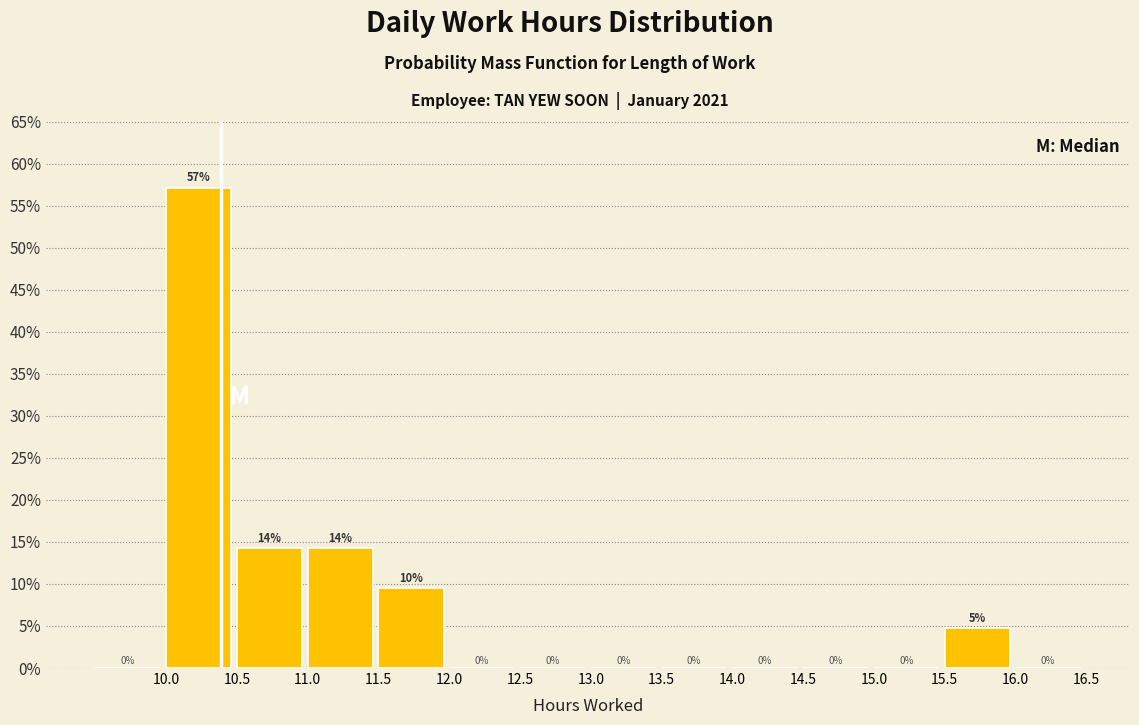

Over which range of the x-axis is the bar tallest?

10.0 to 10.5